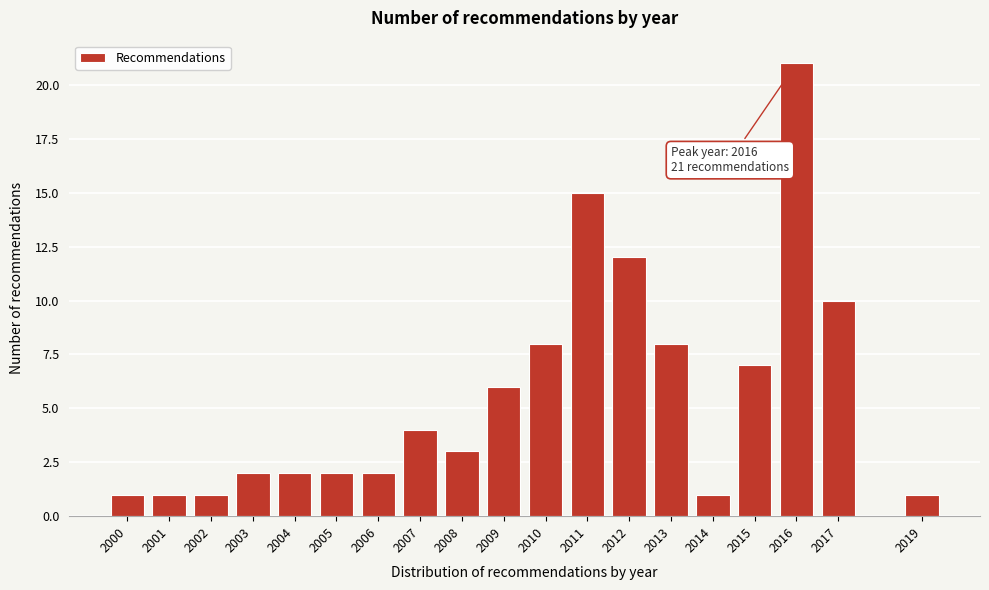

Reading left to right, list all the values displayed in this chart.

2000=1	2001=1	2002=1	2003=2	2004=2	2005=2	2006=2	2007=4	2008=3	2009=6	2010=8	2011=15	2012=12	2013=8	2014=1	2015=7	2016=21	2017=10	2019=1